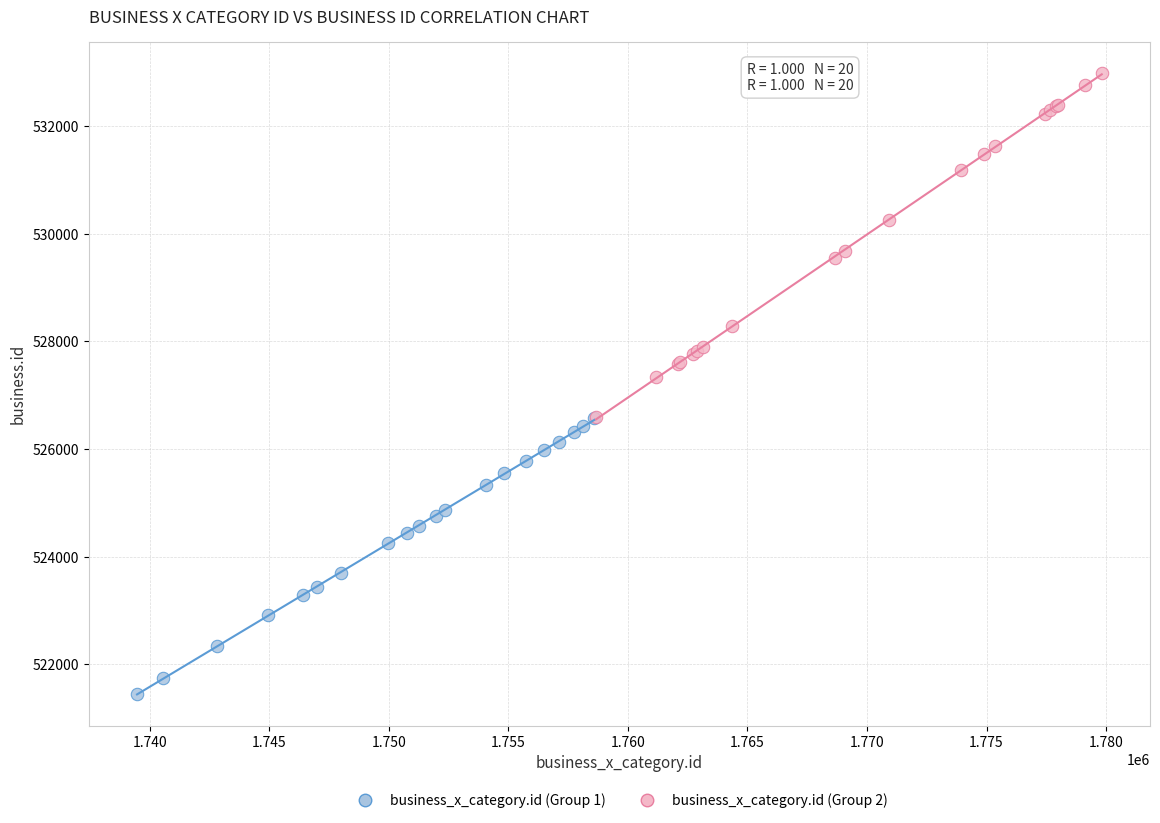

Which series contains the lowest Y value?

business_x_category.id (Group 1)